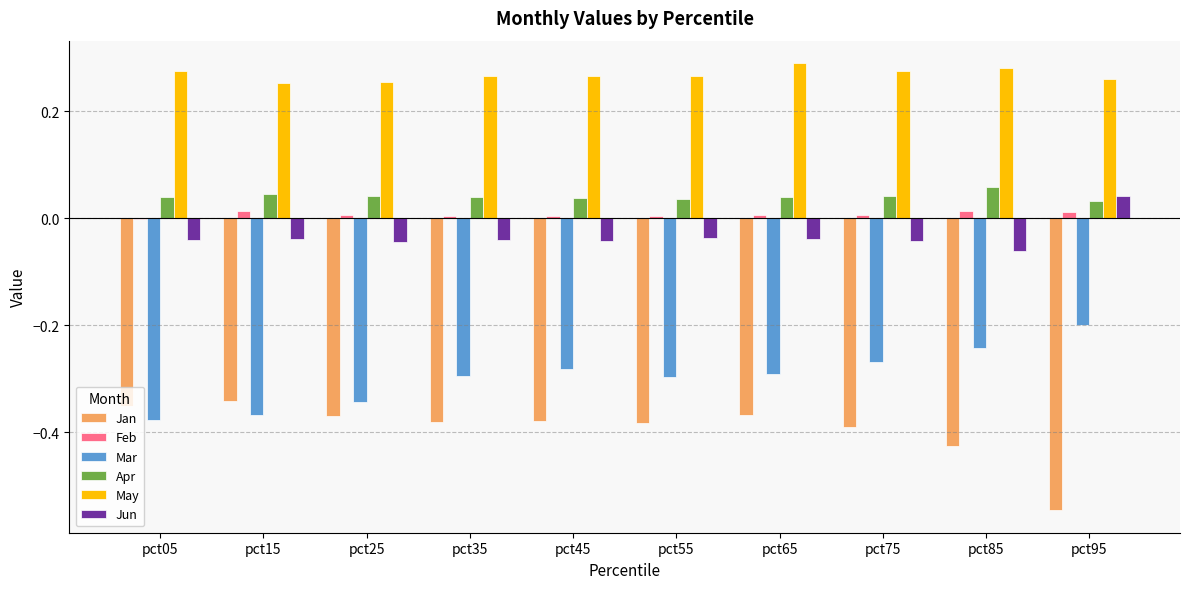

The May series shows 0.1 at pct25. True or false?

False